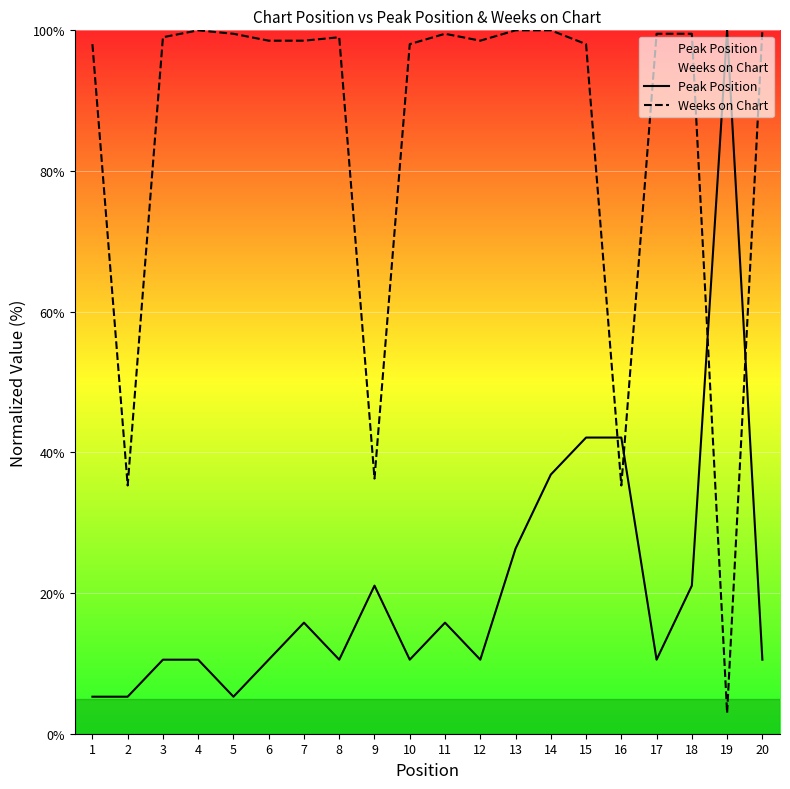

What are all the series names shown in the legend?

Peak Position, Weeks on Chart